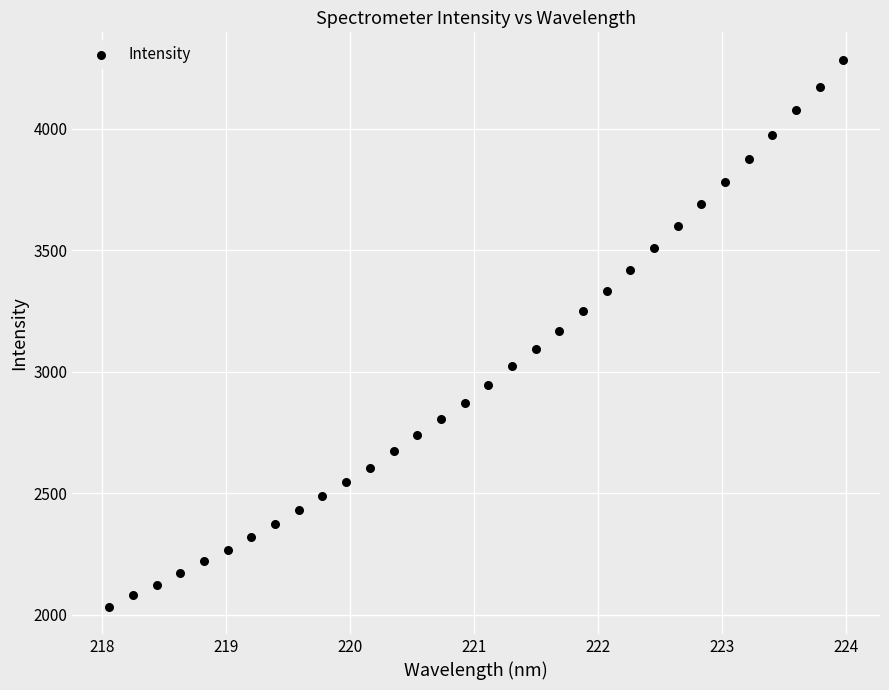

What is the range of Y values (max minus min)?

2250.9